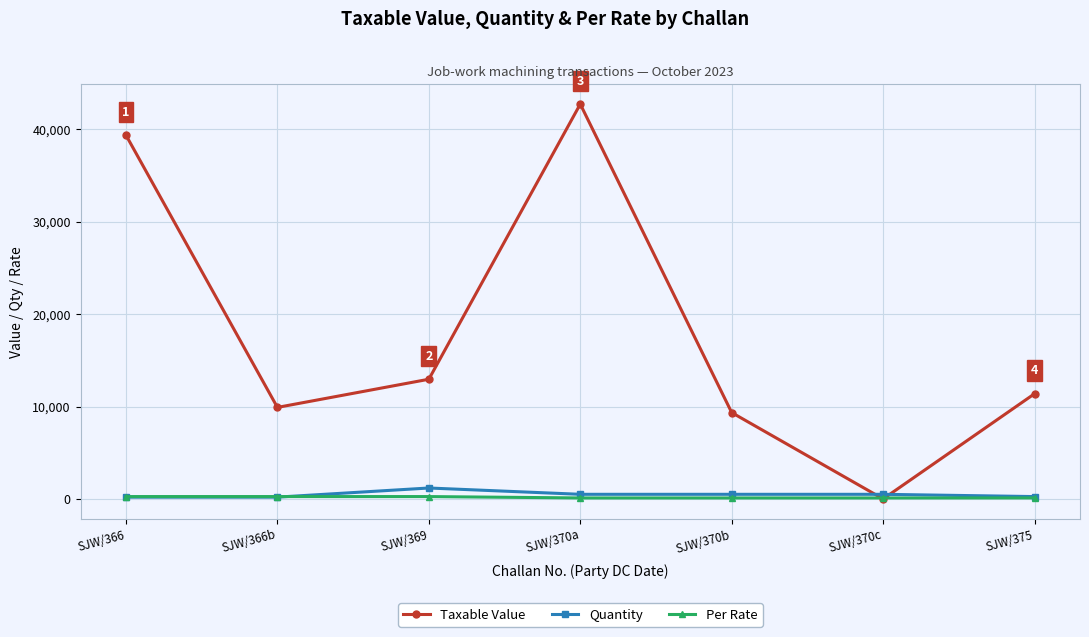

At which label does Quantity first exceed 500?

SJW/369